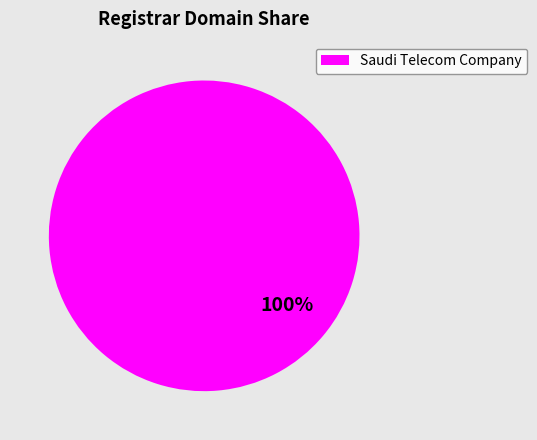

To the nearest percent, what portion does Saudi Telecom Company represent?

100%